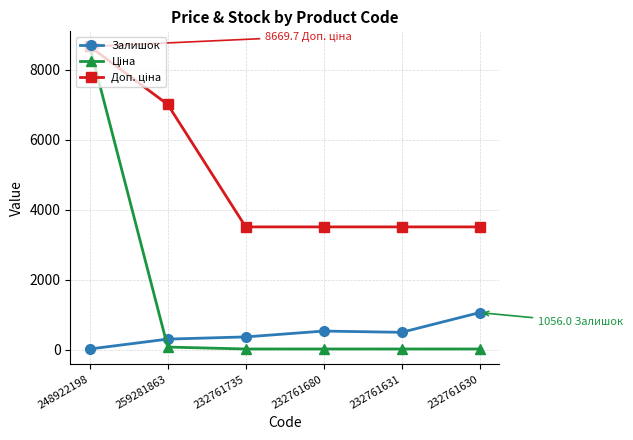

What is the greatest value displayed?

8669.7